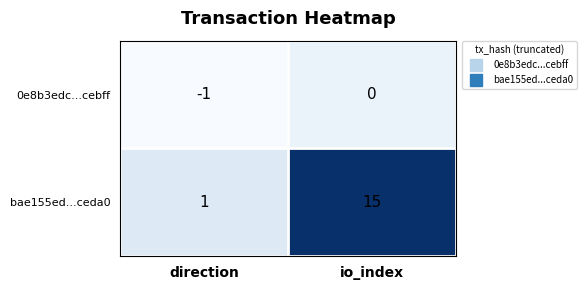

Where is 0e8b3edc...cebff nearest to the value 0?

io_index